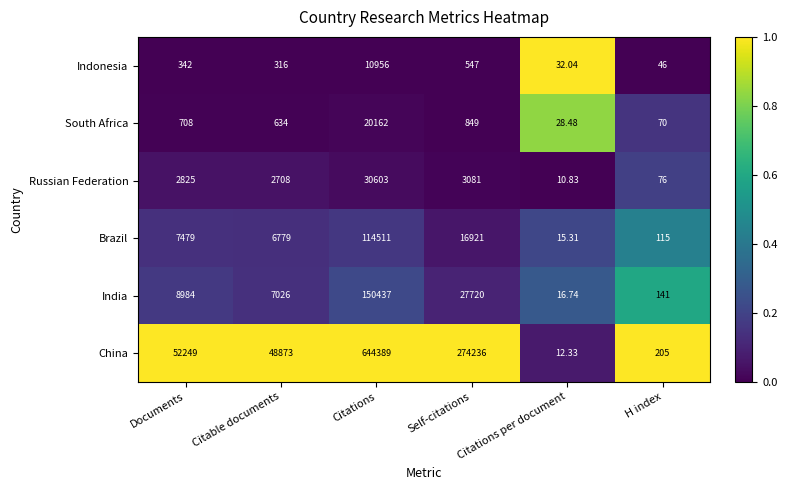

Count the number of categories in the chart.

6